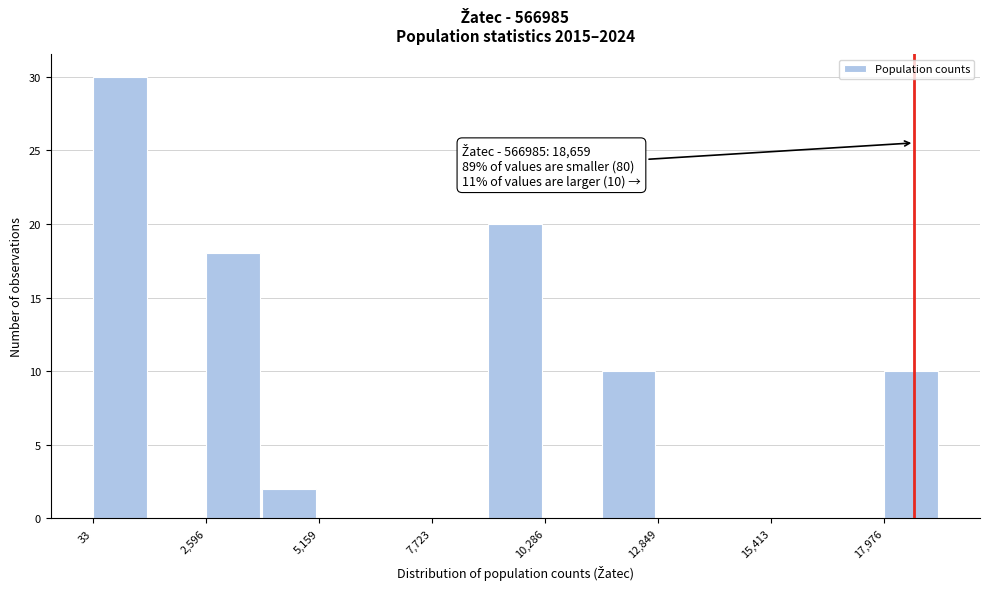

Read against the x-axis, roughly where is the centre of the tallest bar?

500